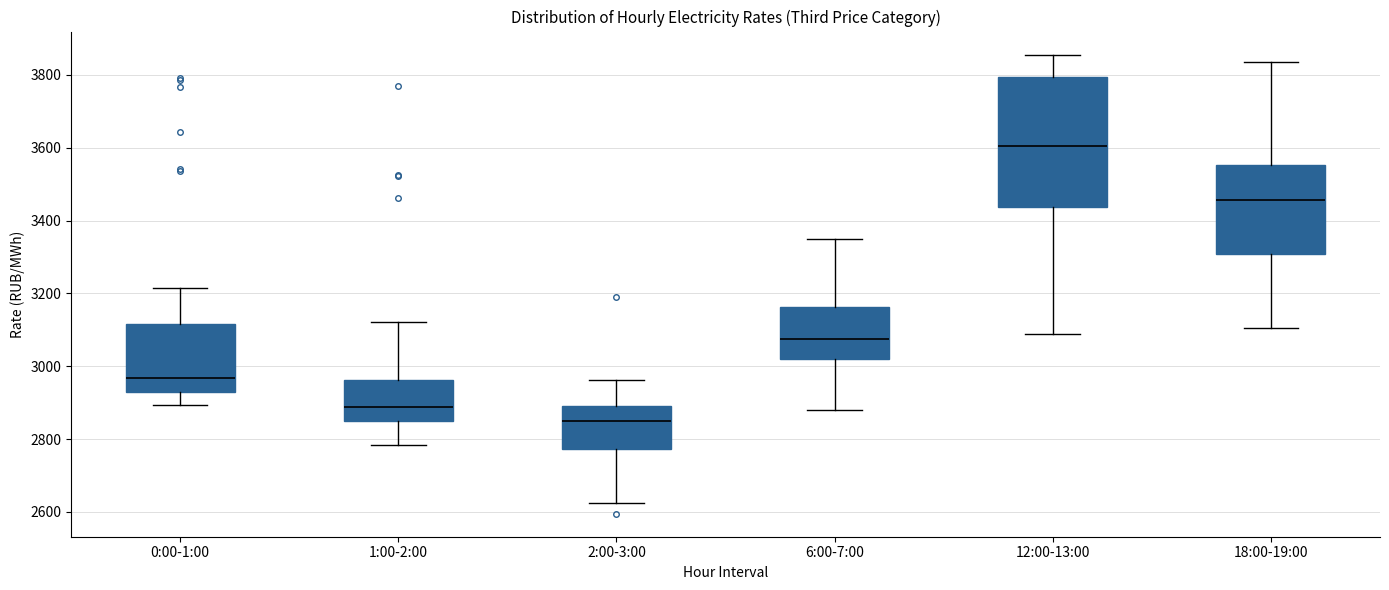

Where is the upper edge of the box for 2:00-3:00 on the y-axis? The values are not printed on the chart, so give them approximately, as read against the axis.

2900